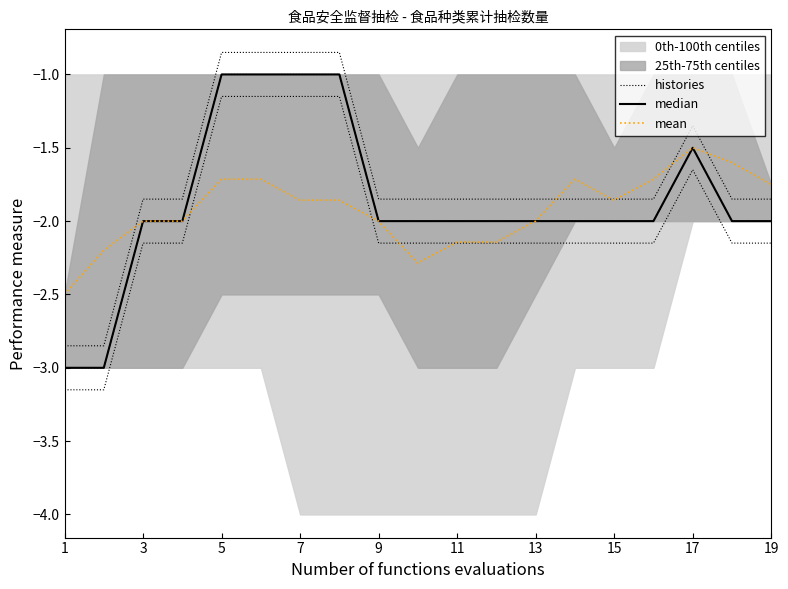

How many lines are shown in the chart?

3